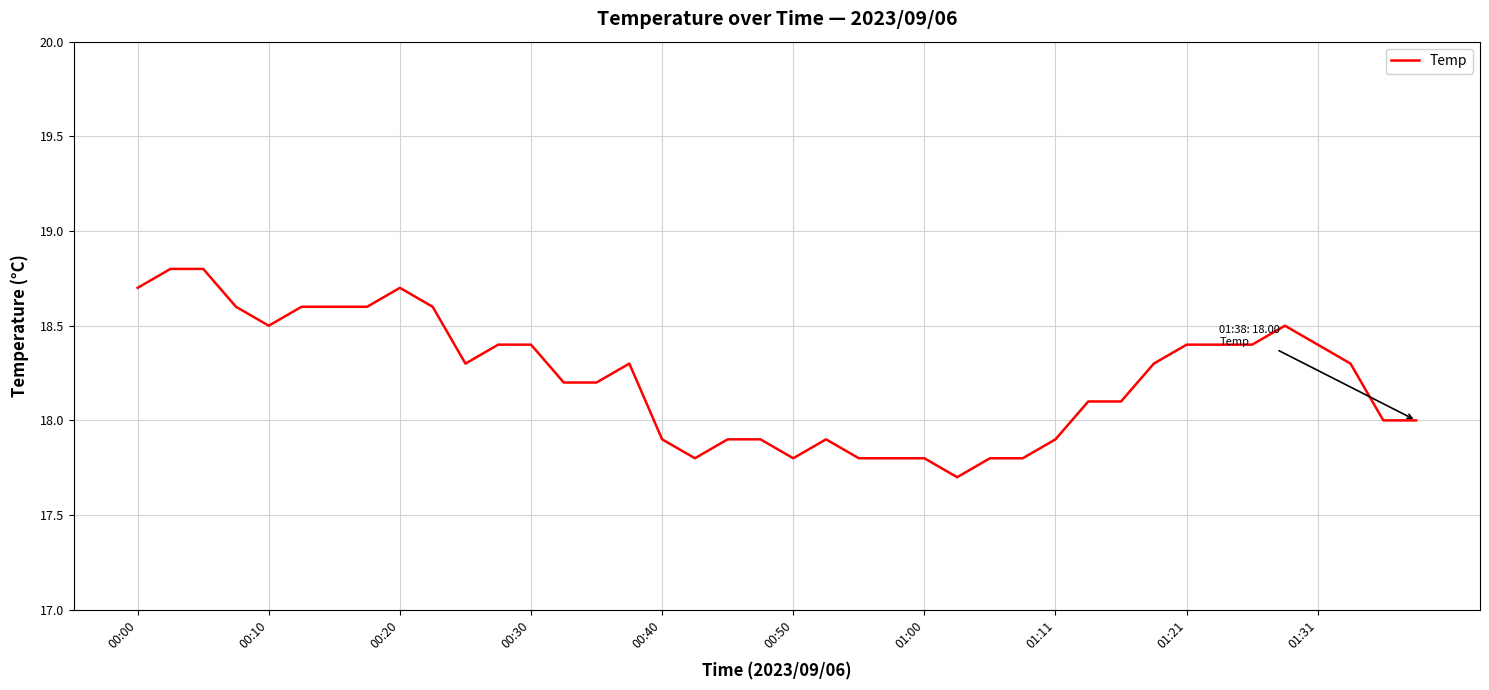

What is the difference between the maximum and minimum values?

1.1